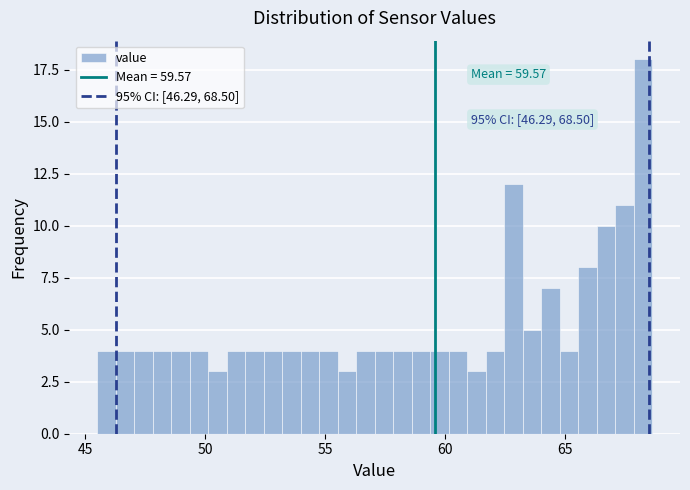

Read against the x-axis, roughly where is the centre of the tallest bar?

68.0